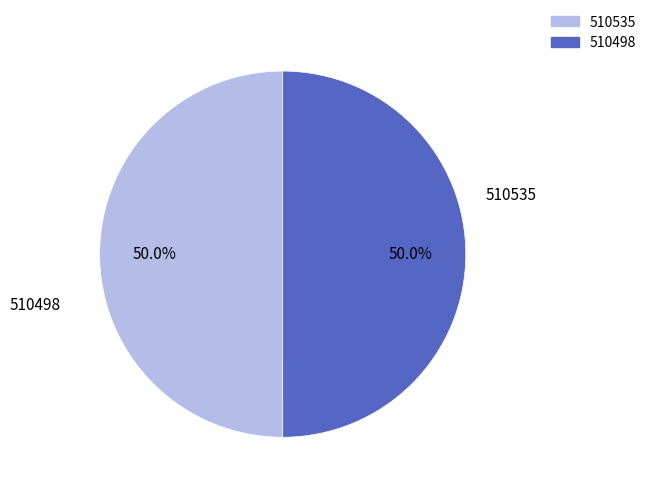

What percentage is the 510498 slice, to the nearest percent?

50%